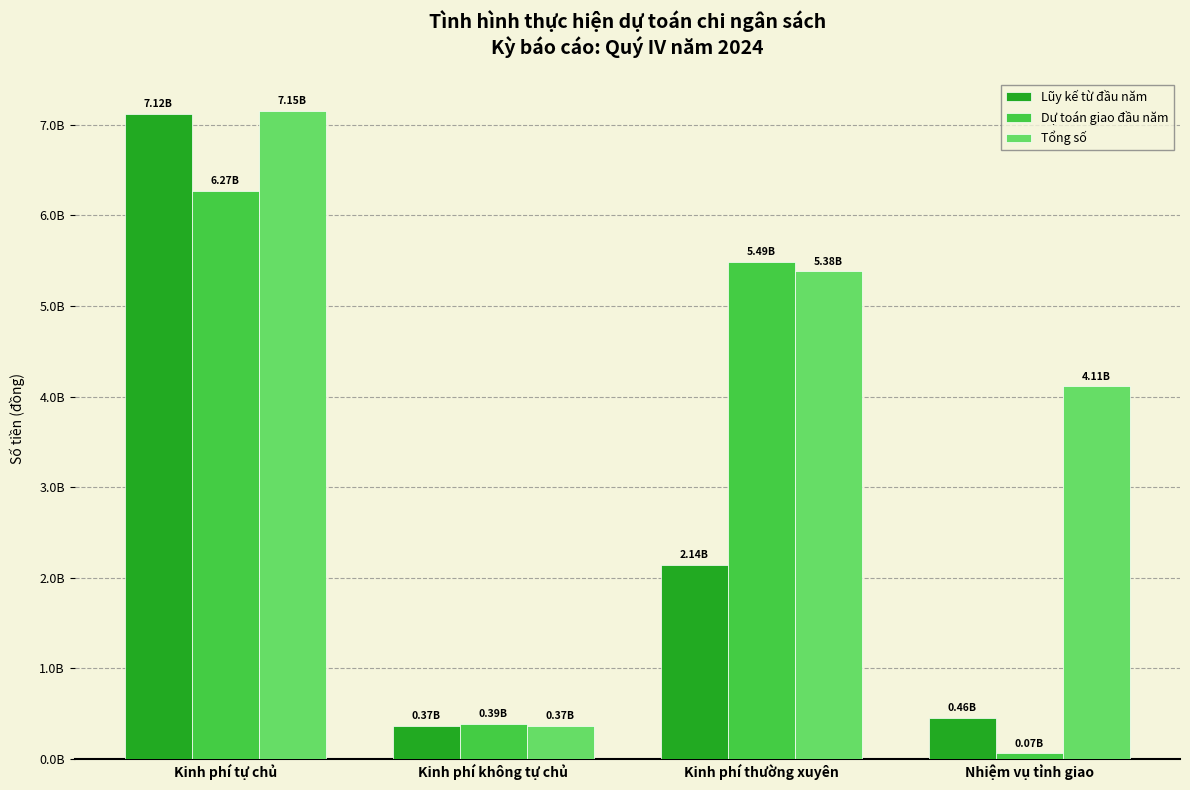

What is the approximate value of Lũy kế từ đầu năm at Kinh phí không tự chủ, to the nearest 50?

368000000